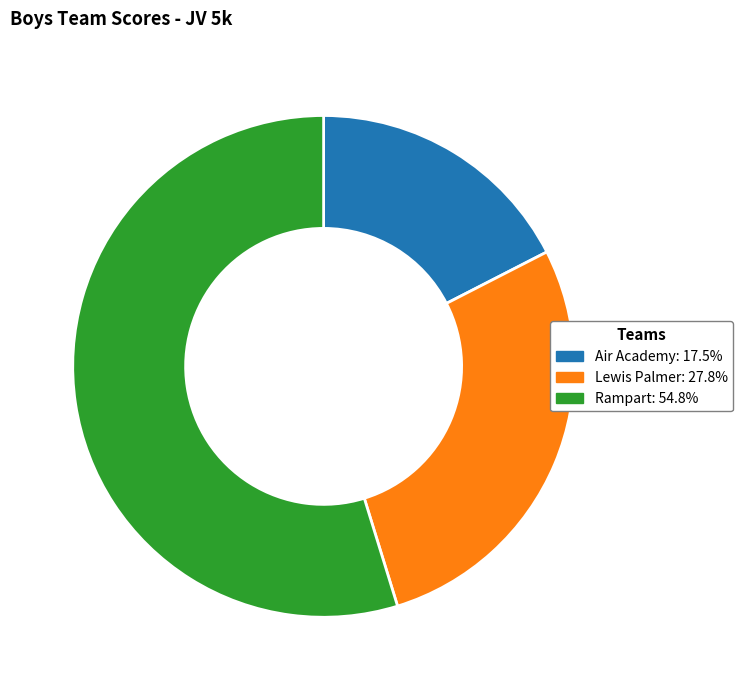

Is there a majority slice in this chart?

Yes